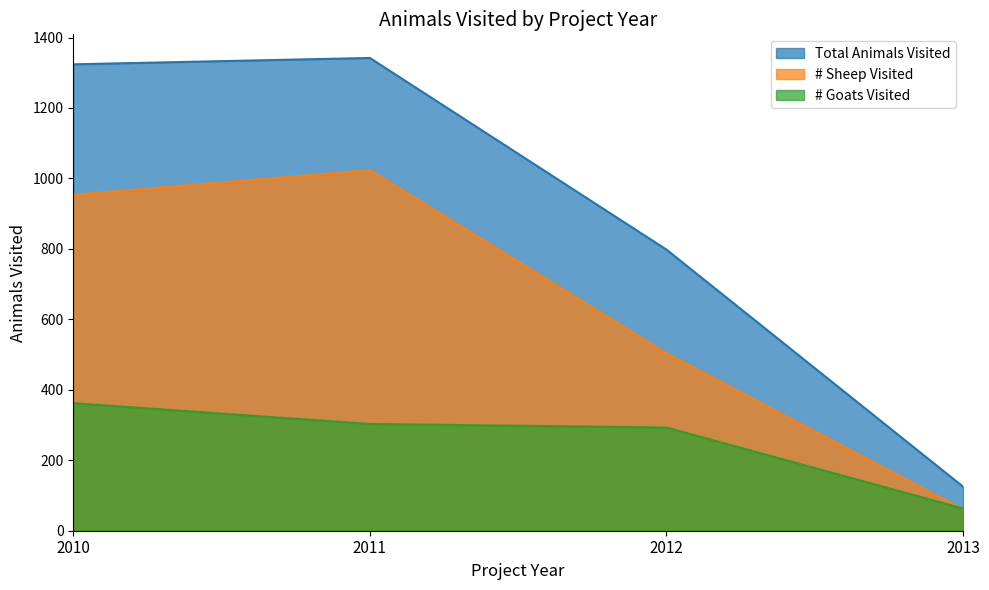

At which category is the sum across all series the highest?

2011